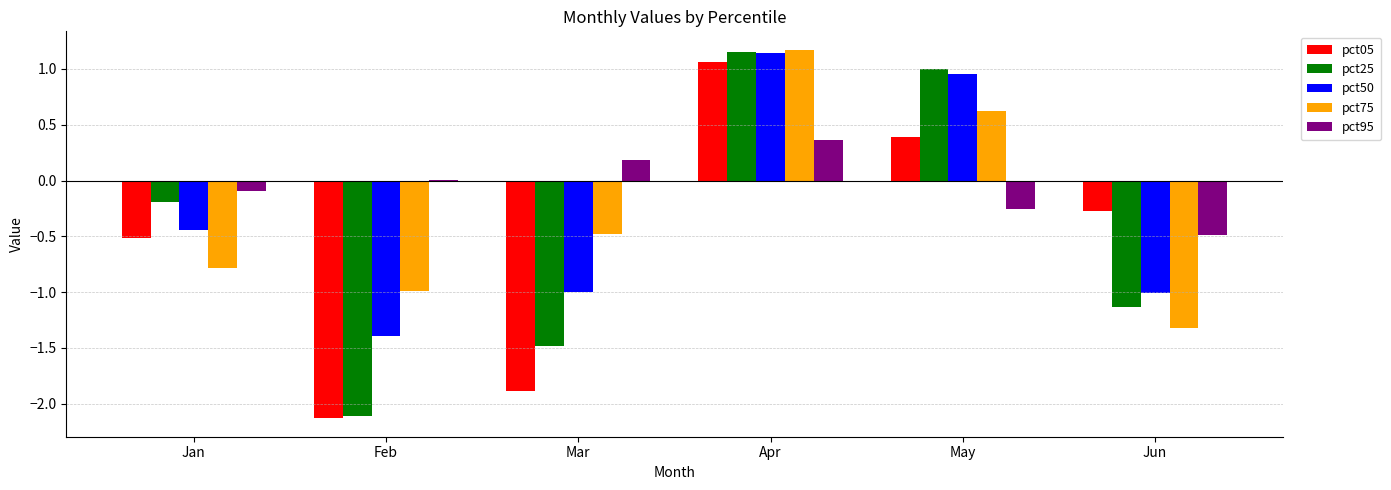

What is the total value across all series at Mar?

-4.7